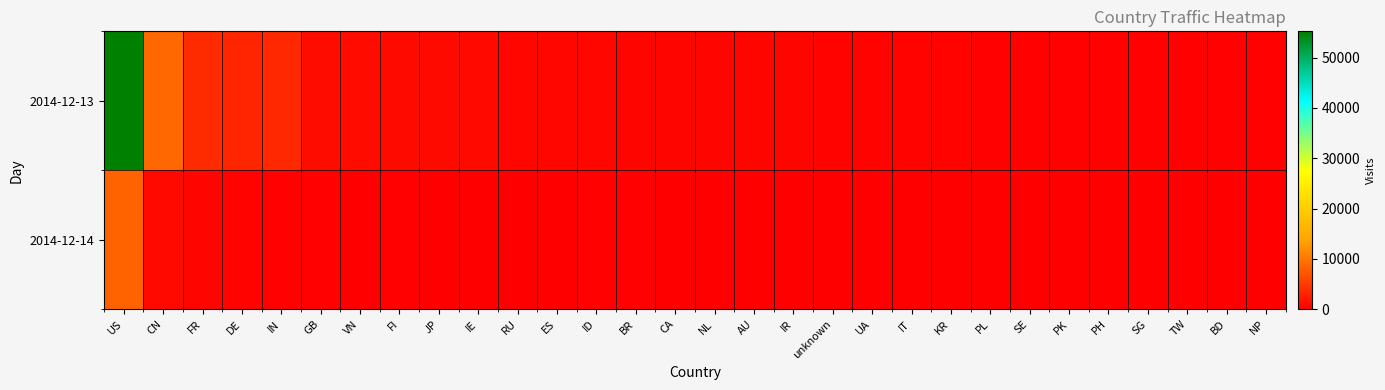

Count the number of data series in this chart.

2